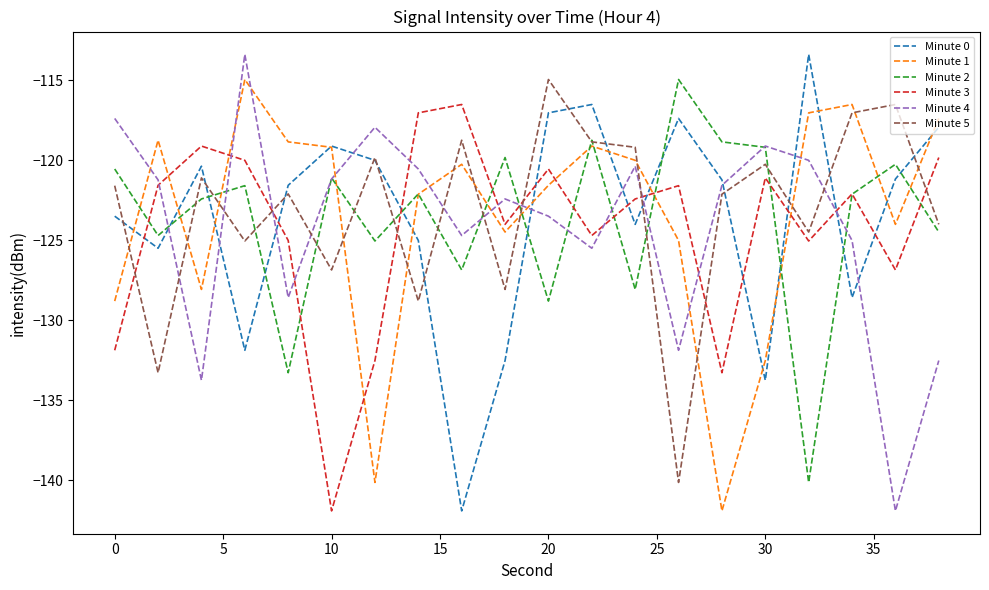

True or false: Minute 3 and Minute 0 intersect in this chart.

True